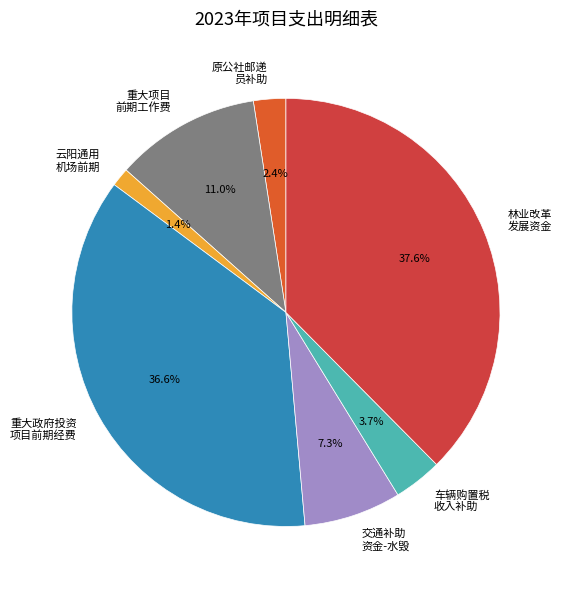

Between 重大项目 前期工作费 and 林业改革 发展资金, which is larger?

林业改革 发展资金